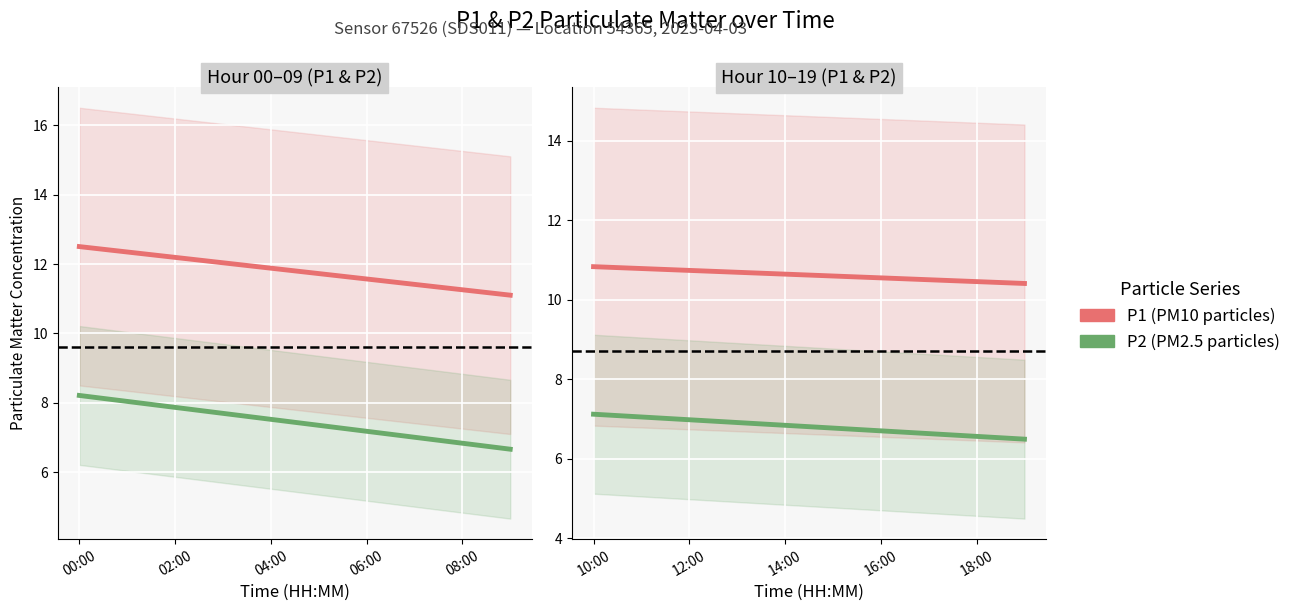

Does the chart display data point markers on the line(s)?

No